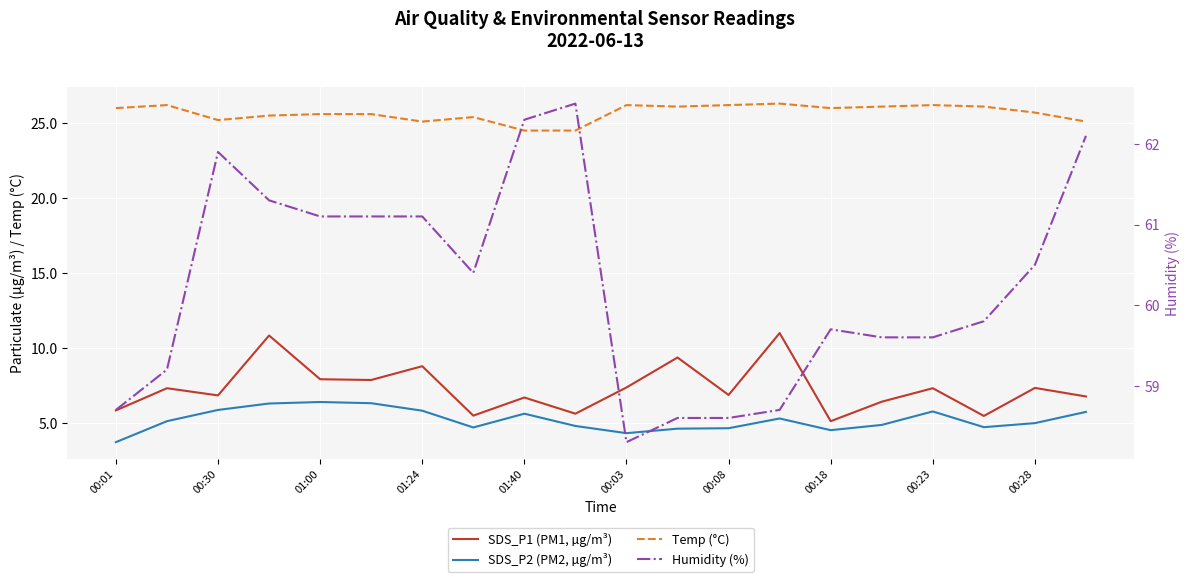

True or false: SDS_P2 (PM2, µg/m³) has a value of 4.5 at 00:18.

True